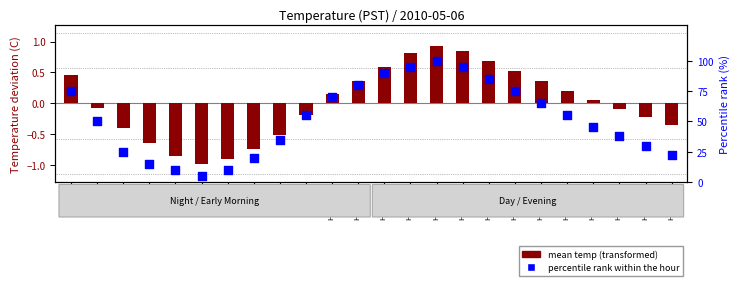

At which category is the sum across all series the highest?

Hour 14